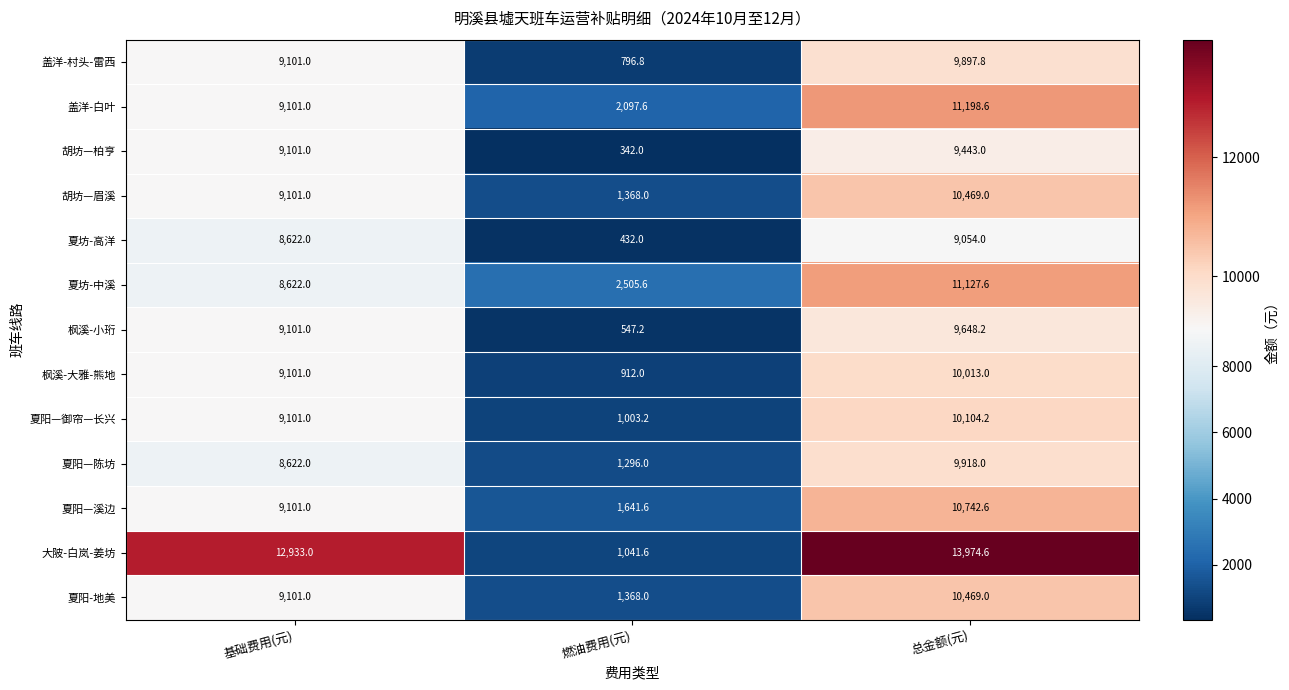

Is the value of 胡坊—眉溪 at 燃油费用(元) greater than the value of 胡坊—柏亨 at 总金额(元)?

No